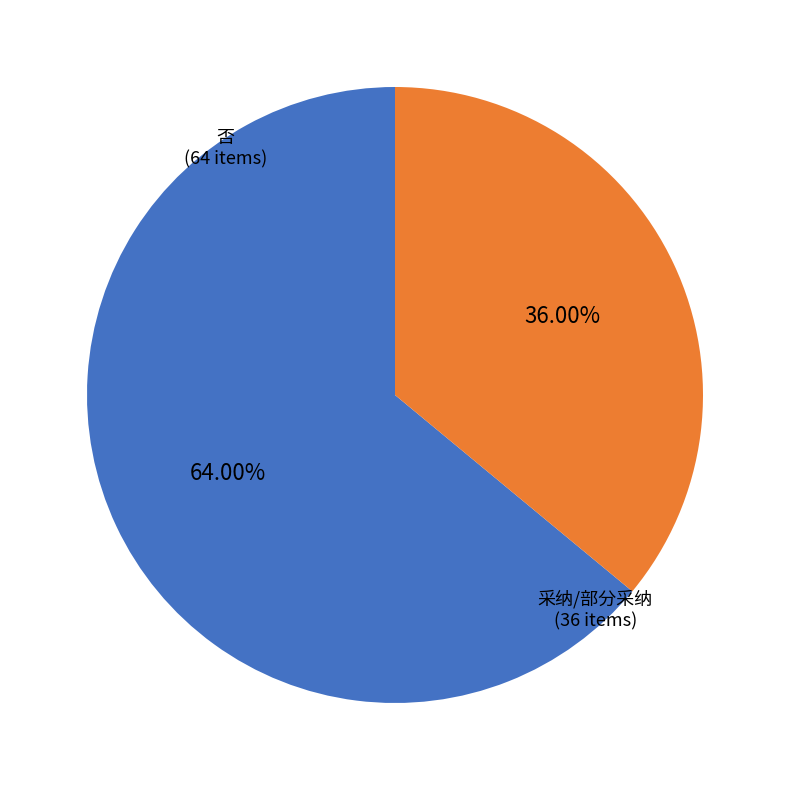

Is there a majority slice in this chart?

Yes